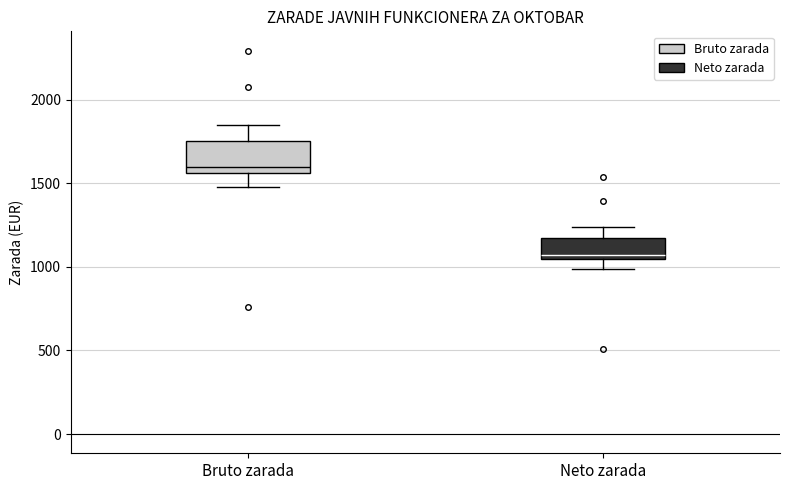

Where does the lower whisker of the box for Bruto zarada end on the y-axis? The values are not printed on the chart, so give them approximately, as read against the axis.

1500